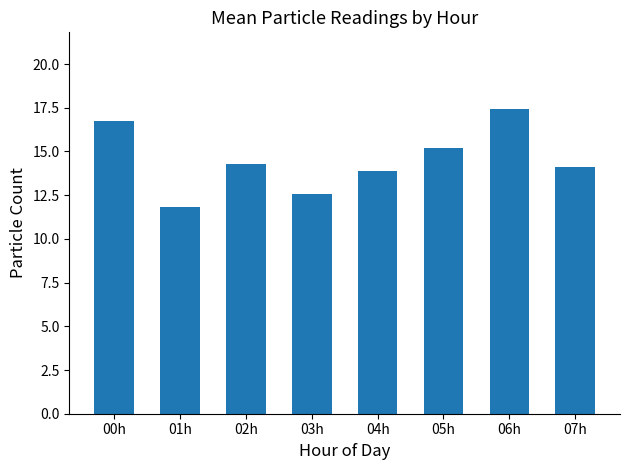

List the labels in order of value, largest first.

06h, 00h, 05h, 02h, 07h, 04h, 03h, 01h